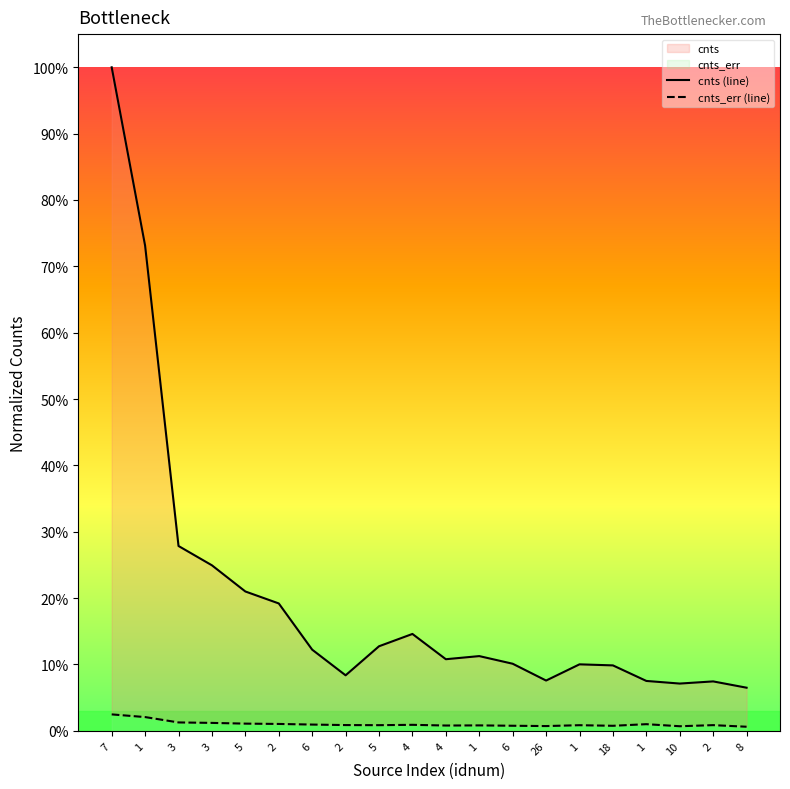

The cnts (line) series shows 0.1 at 6. True or false?

True